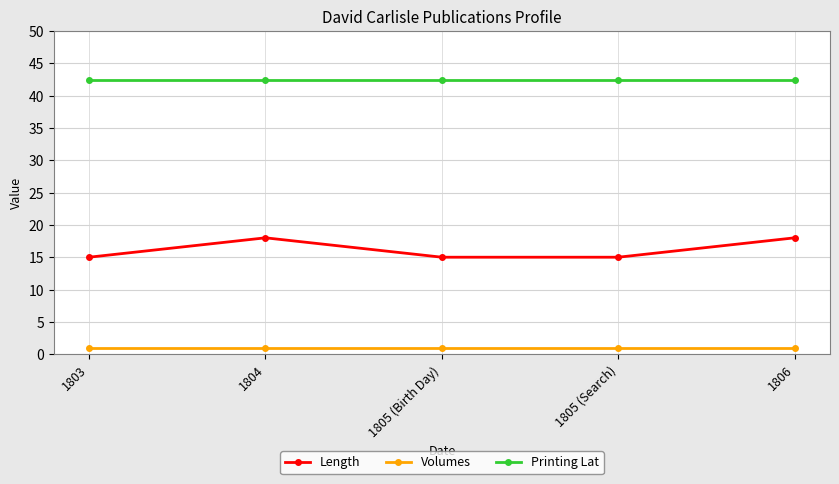

True or false: Length and Volumes cross at least once.

False